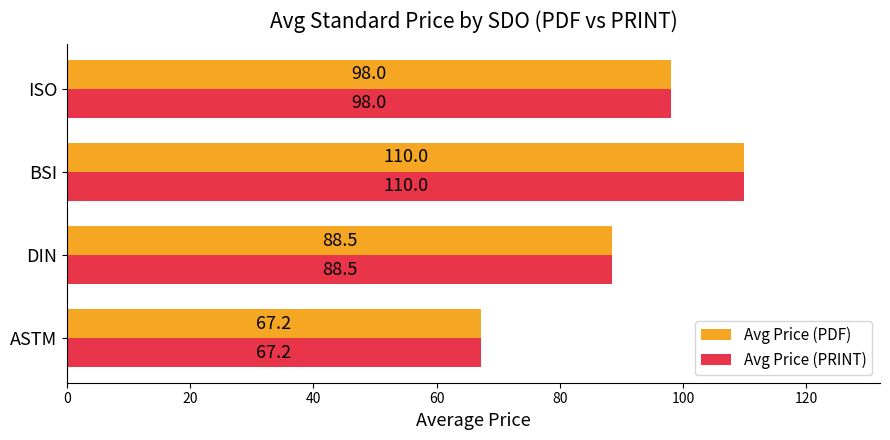

The Avg Price (PDF) series shows 155.3 at DIN. True or false?

False